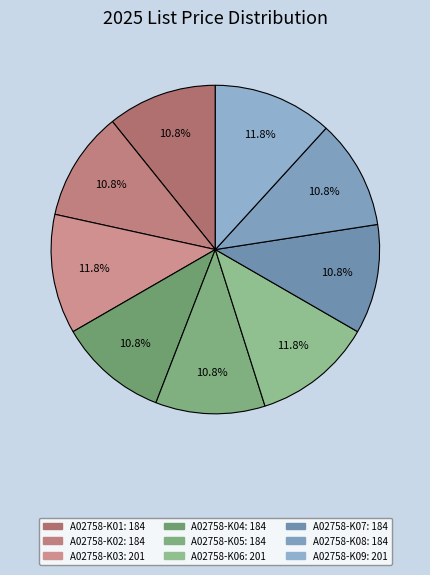

Count the number of slices in the pie.

9